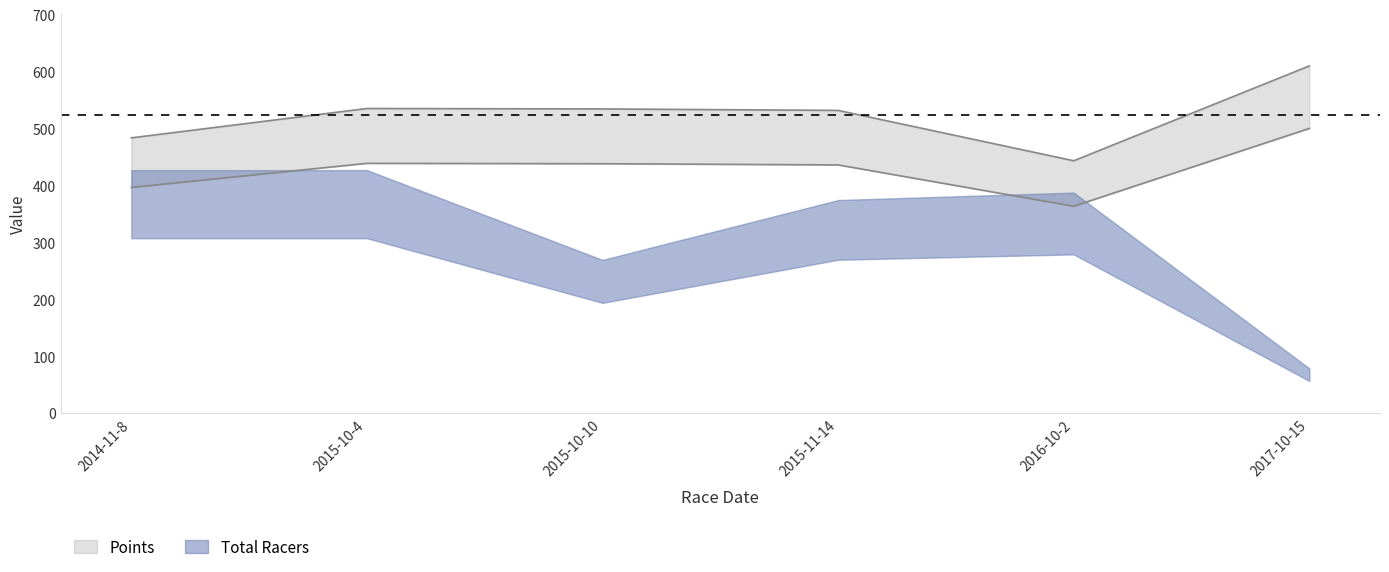

Where is the first local minimum?

2016-10-2